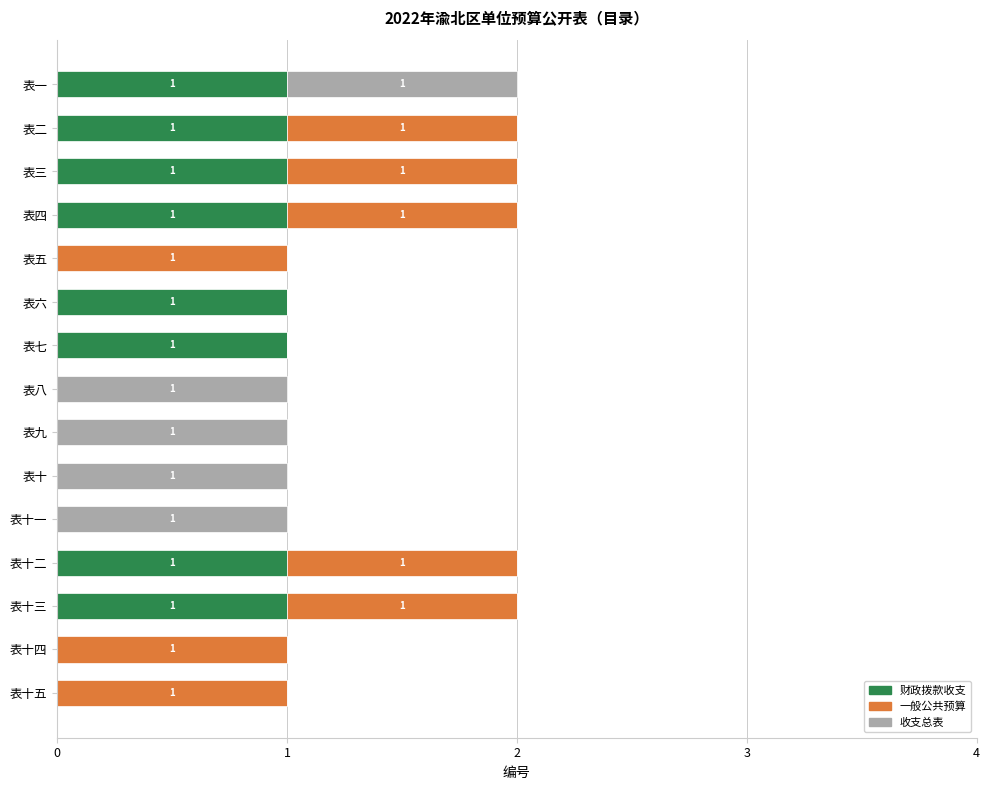

Is it true that 财政拨款收支 equals 0 at 表十三?

False